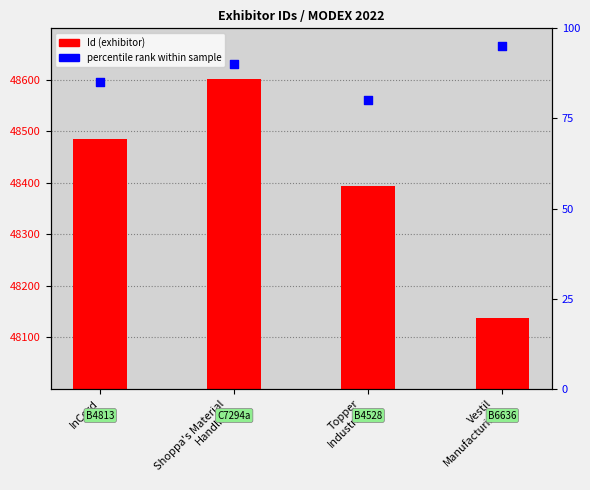

Which series has the largest total across all categories?

Id